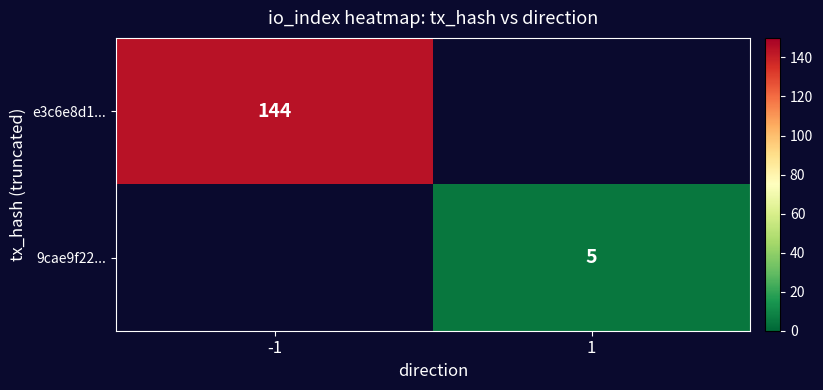

What is the greatest value displayed?

144.0